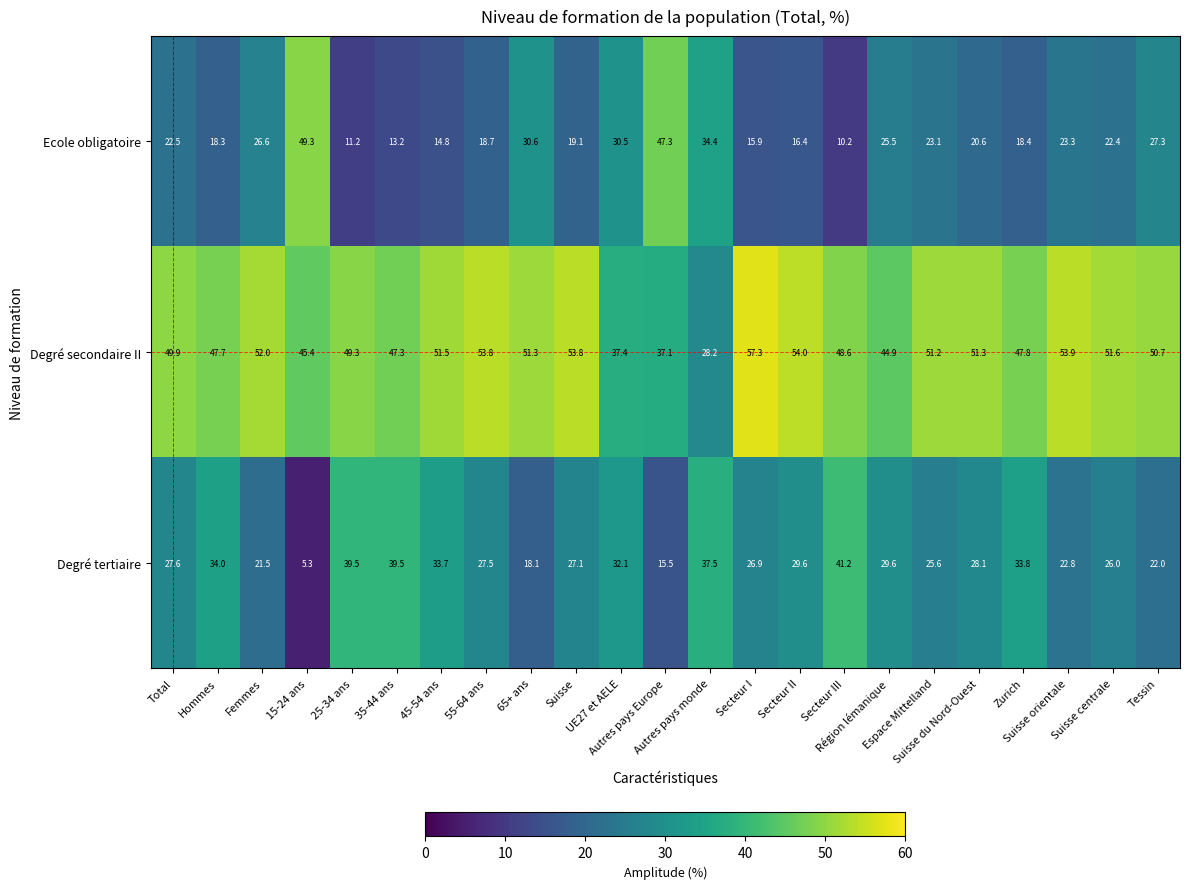

What is the minimum value for Degré tertiaire?

5.3